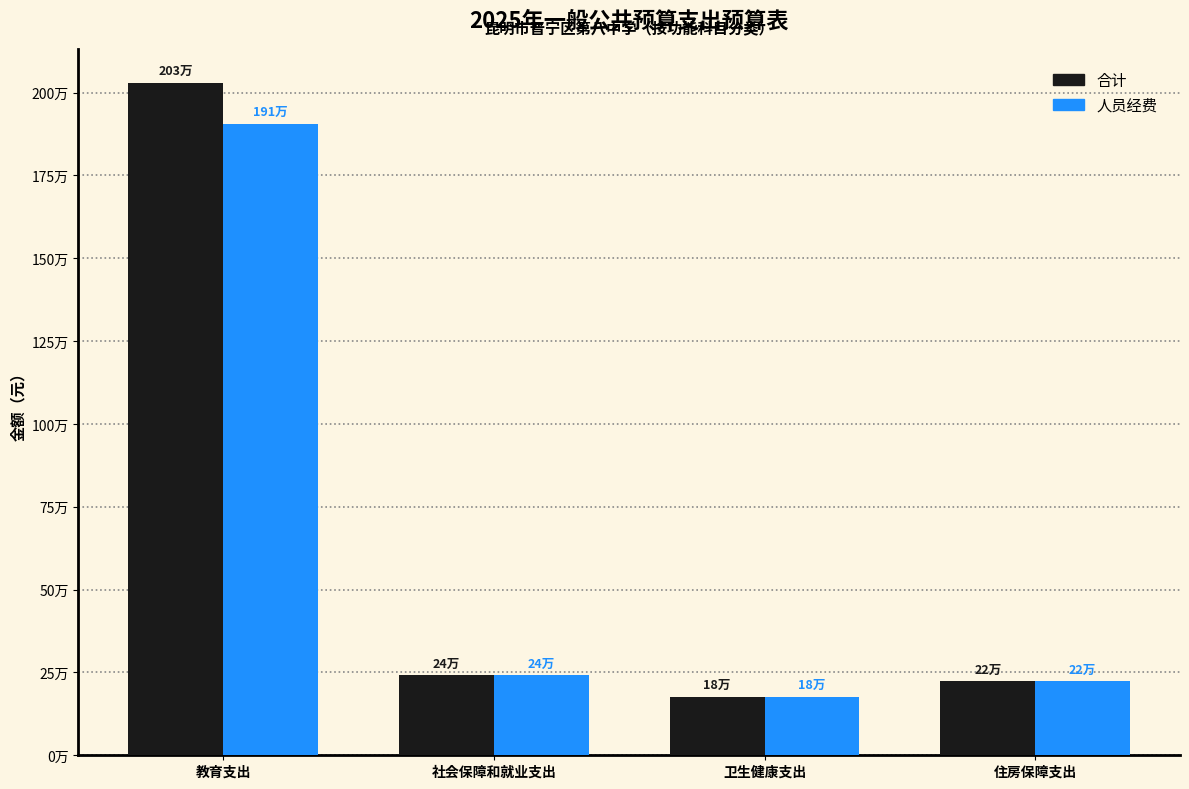

Are the bars horizontal?

No